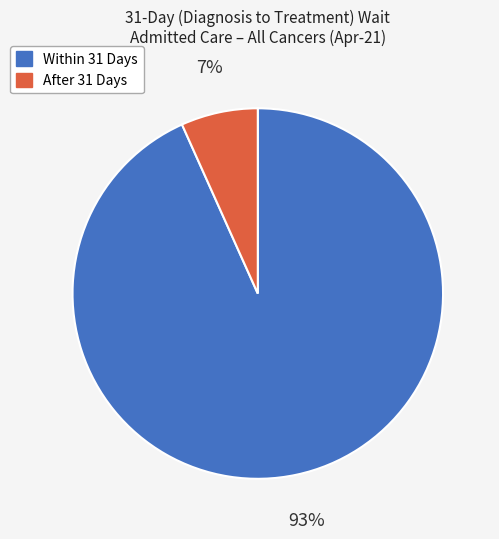

Rank the categories by value from lowest to highest.

After 31 Days, Within 31 Days